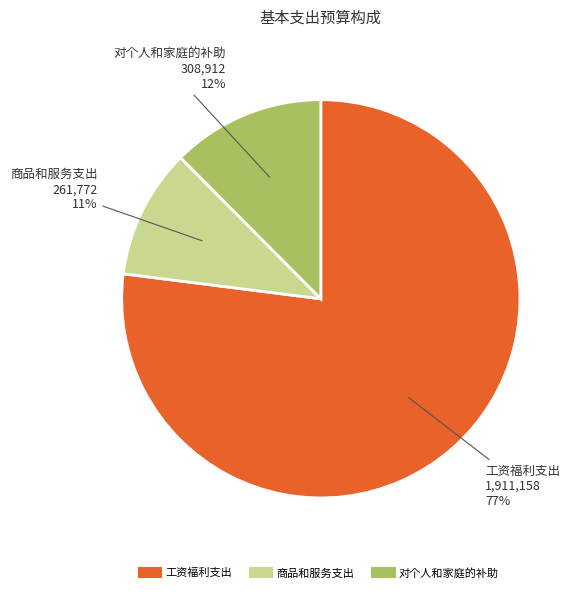

Which category accounts for the majority?

工资福利支出